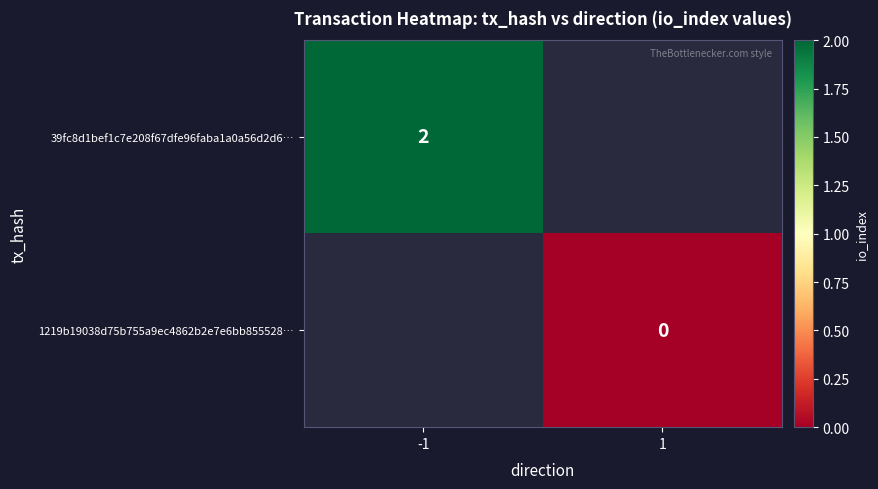

The 39fc8d1bef1c7e208f67dfe96faba1a0a56d2d6… series shows 2 at -1. True or false?

True